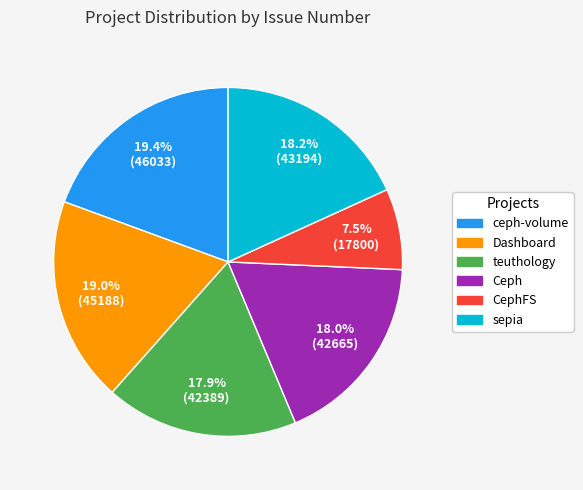

Is there any slice that represents more than half of the pie?

No